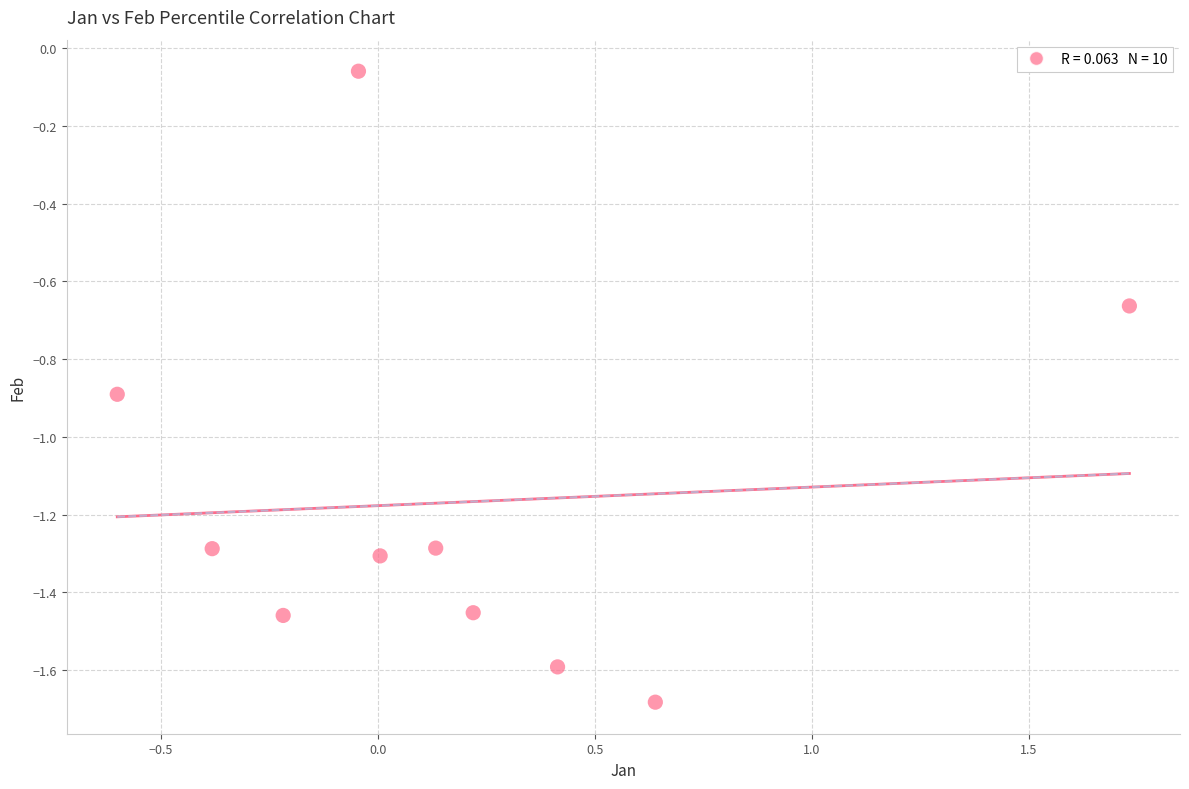

What is the range of X values (max minus min)?

2.3